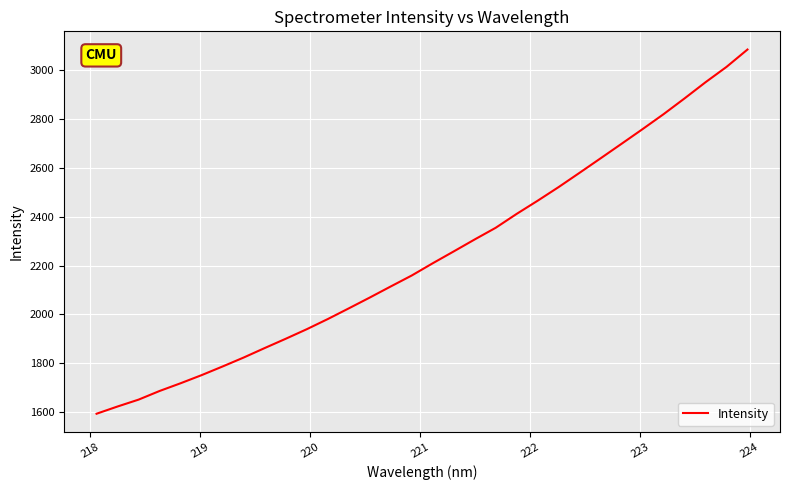

What is the difference between the maximum and minimum values?

1490.7